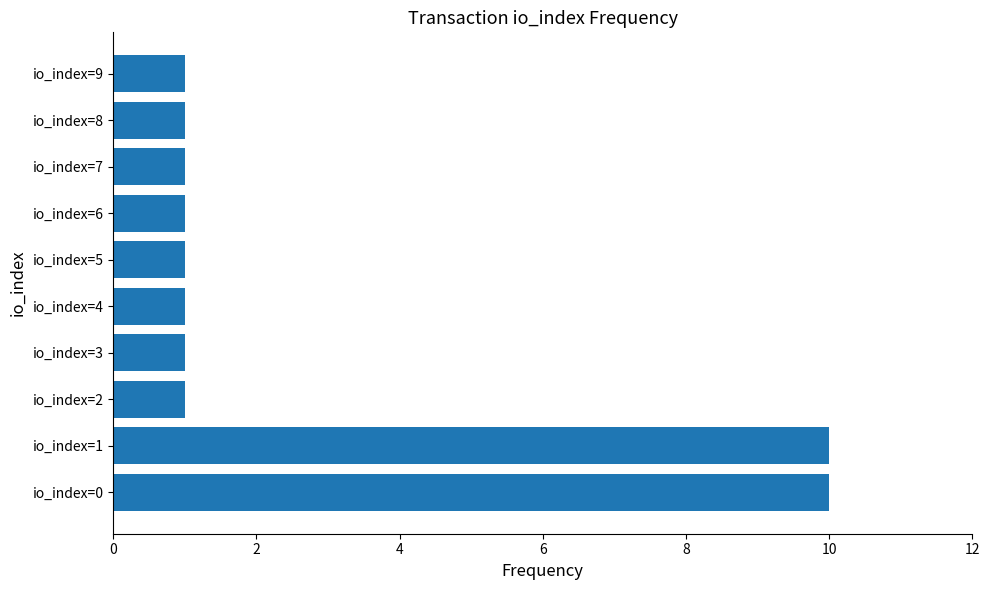

What is the difference between the second highest and second lowest values?

9